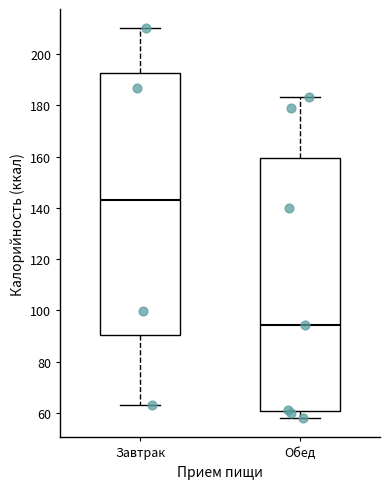

Reading left to right, transcribe this box plot: for each box, give where its median line is, the range the box spans, and where its two whiskers end, as read against the y-axis. The values are not printed on the chart, so give them approximately, as read against the axis.

Завтрак: median 144, box 90 to 192, whiskers 64 to 210
Обед: median 94, box 60 to 160, whiskers 58 to 184